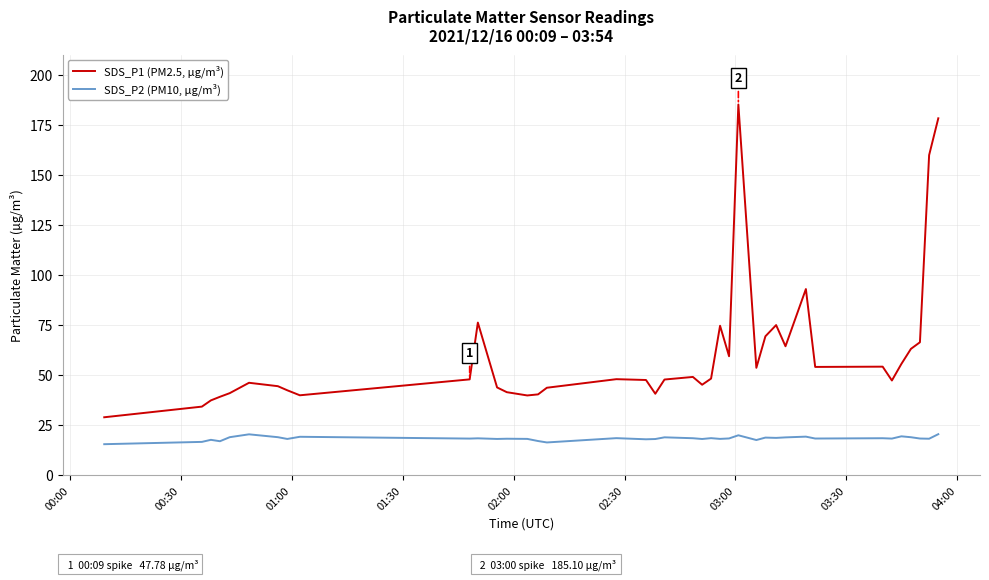

True or false: SDS_P1 (PM2.5, µg/m³) and SDS_P2 (PM10, µg/m³) intersect in this chart.

False